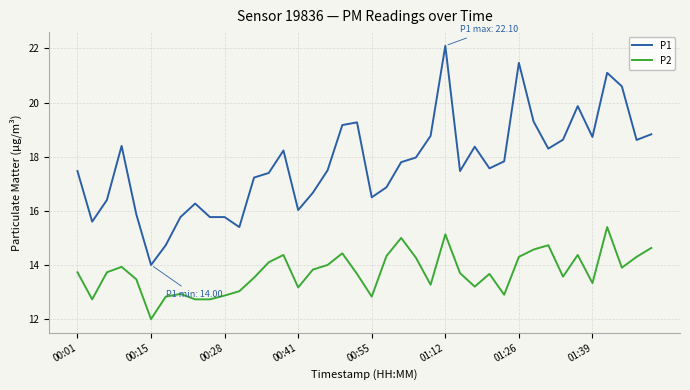

True or false: P2 has more than 2 points higher than both neighbors.

True